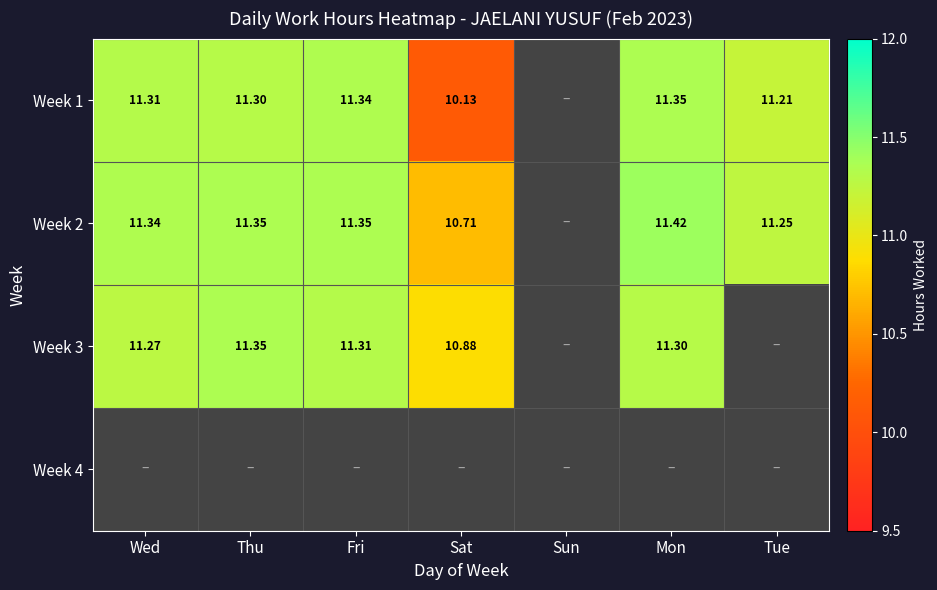

List the labels in order of Week 4 value, smallest first.

Wed, Thu, Fri, Sat, Sun, Mon, Tue